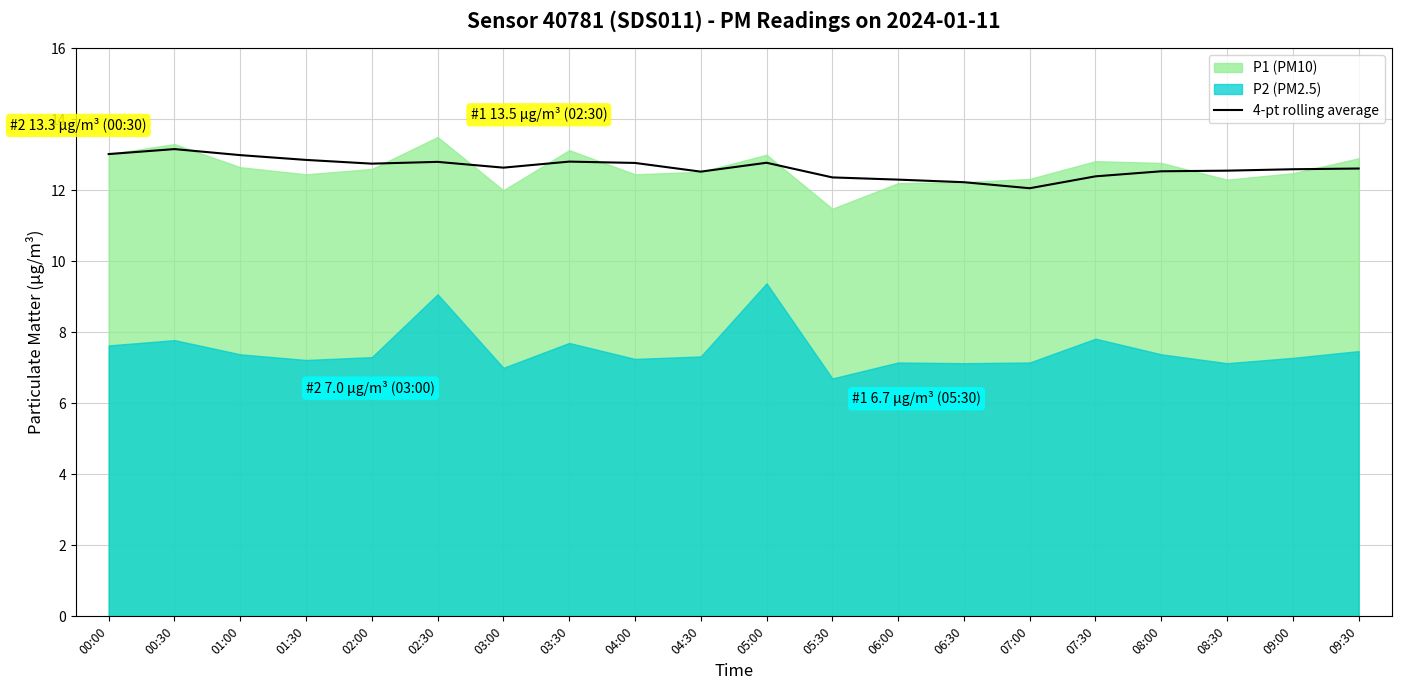

At which category does the data reach its first local valley?

02:00